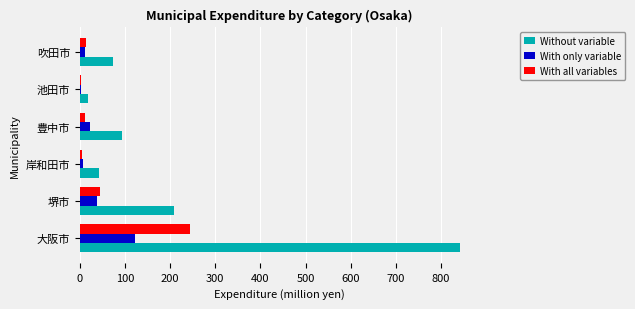

What are all the series names shown in the legend?

Without variable, With only variable, With all variables